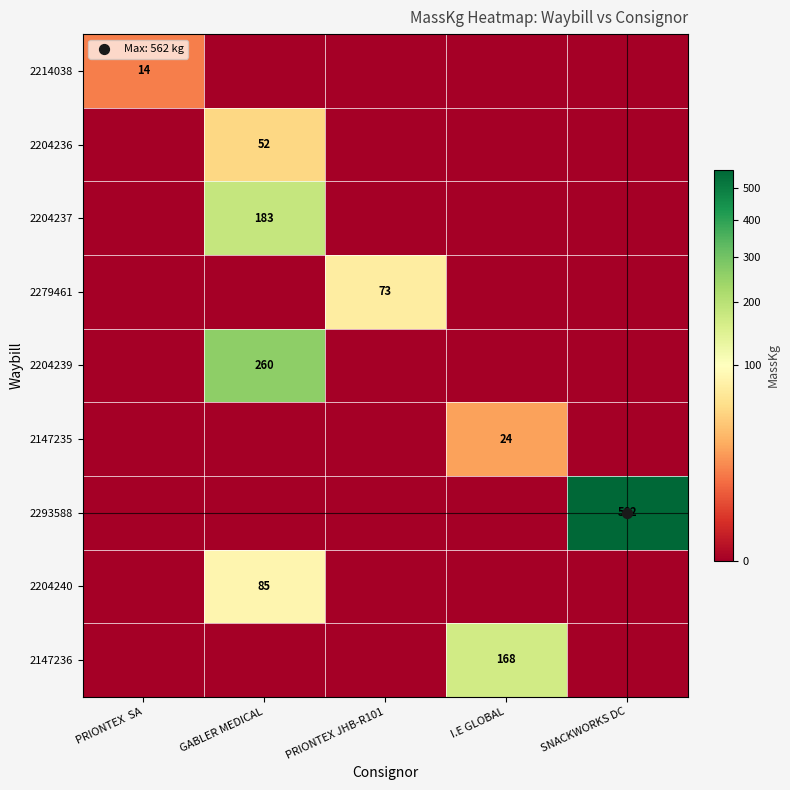

True or false: 2204236 has a value of 0 at I.E GLOBAL.

True